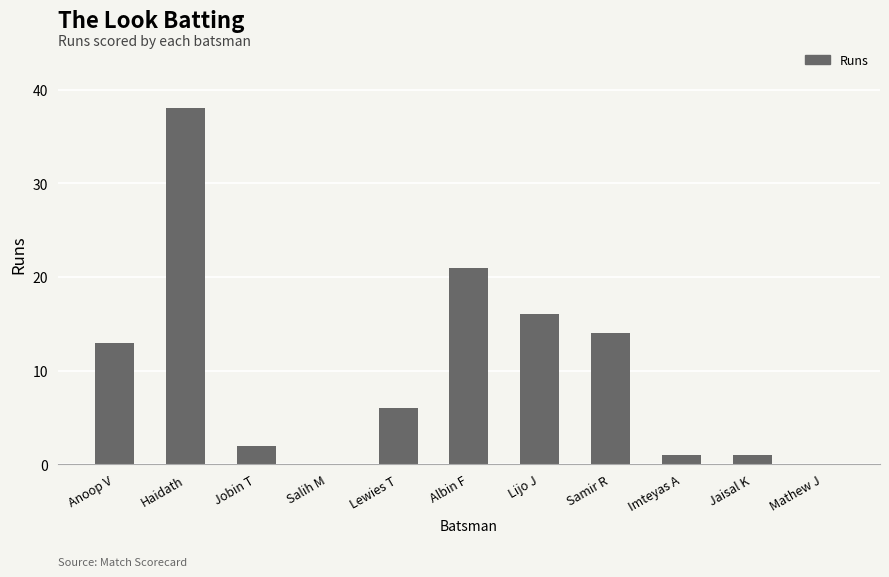

Where is the data nearest to the value 19?

Albin F